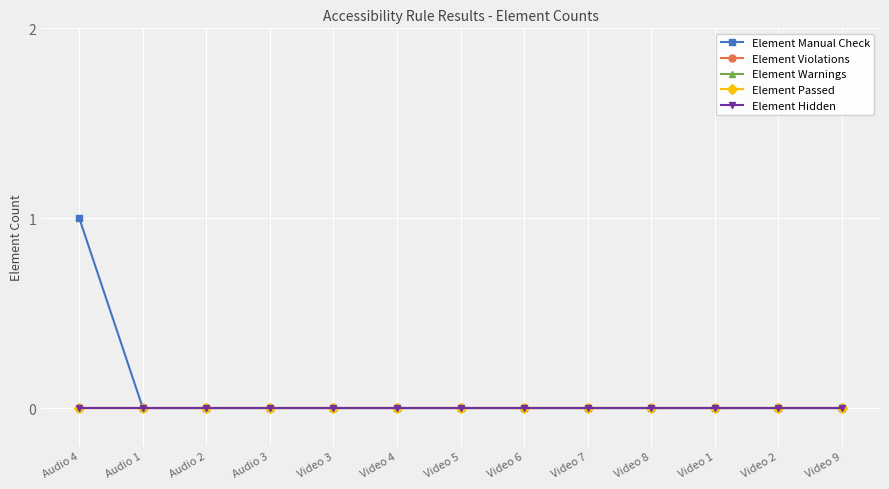

Does the chart have visible grid lines?

Yes